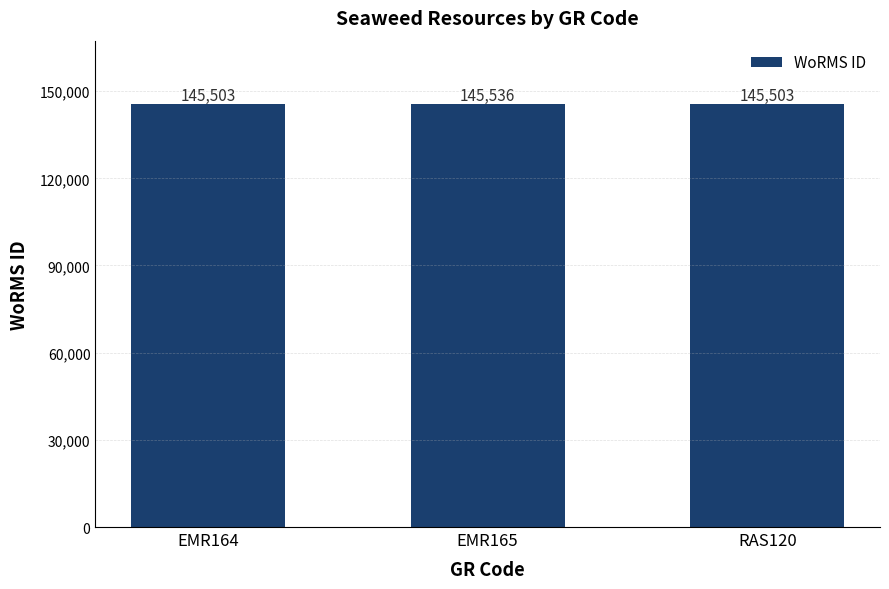

Does the chart contain any negative values?

No